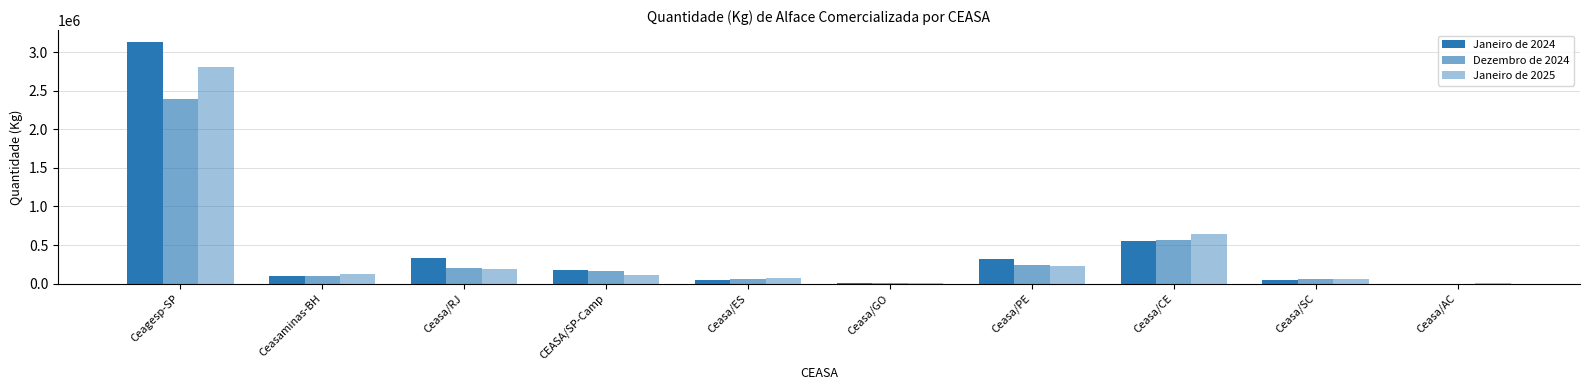

How many distinct data groups are displayed?

3